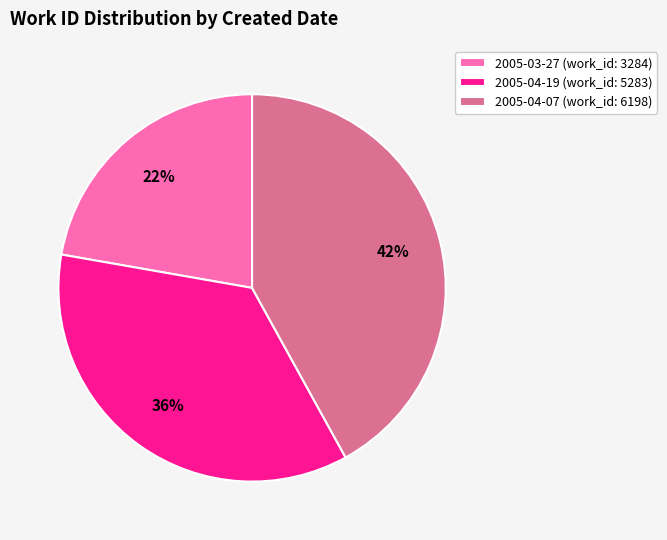

Rank the categories by value from lowest to highest.

2005-03-27, 2005-04-19, 2005-04-07